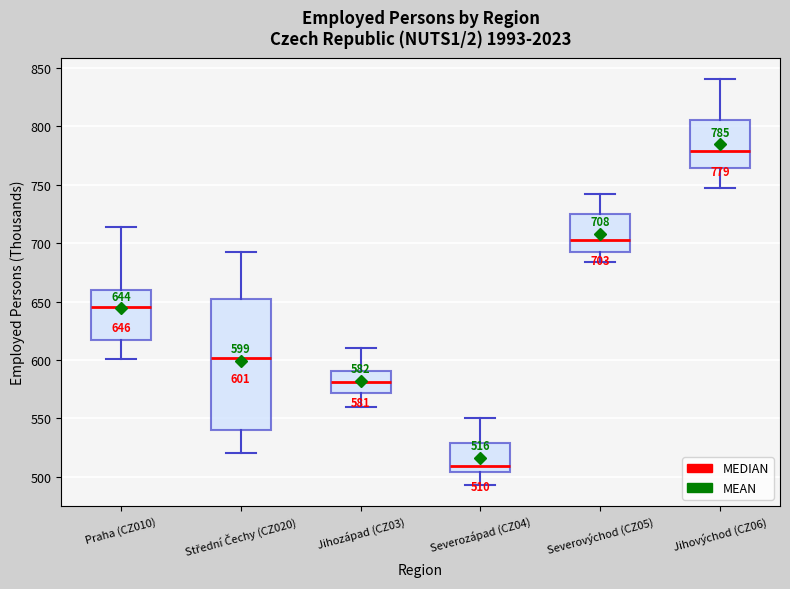

Which box's median line is the lowest?

Severozápad (CZ04)